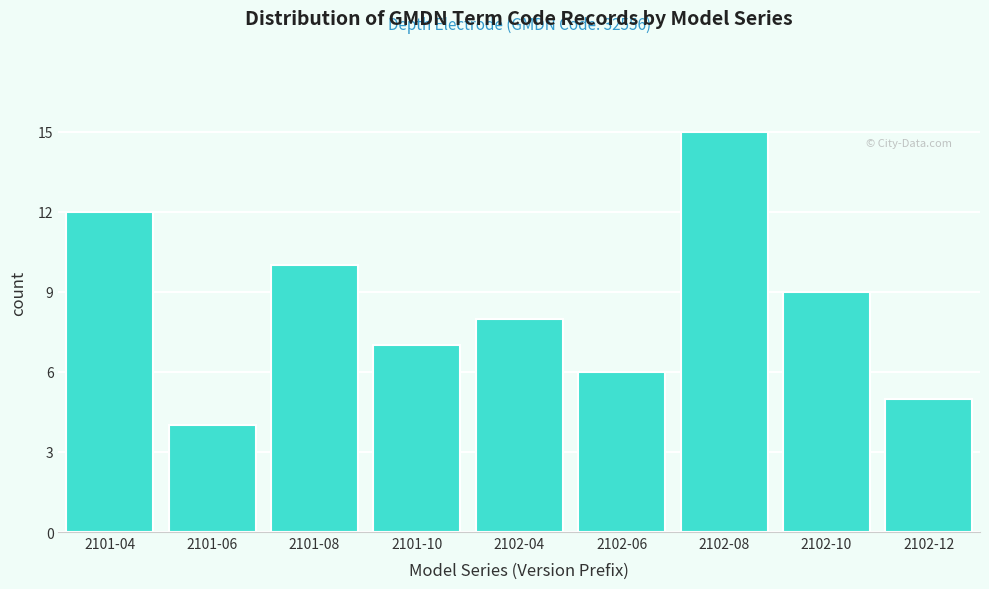

Reading left to right, extract all data points from this chart.

12	4	10	7	8	6	15	9	5